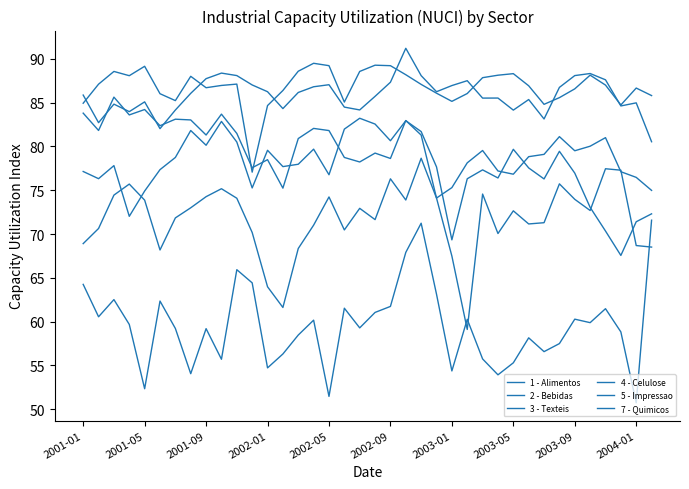

Does the chart have visible grid lines?

No